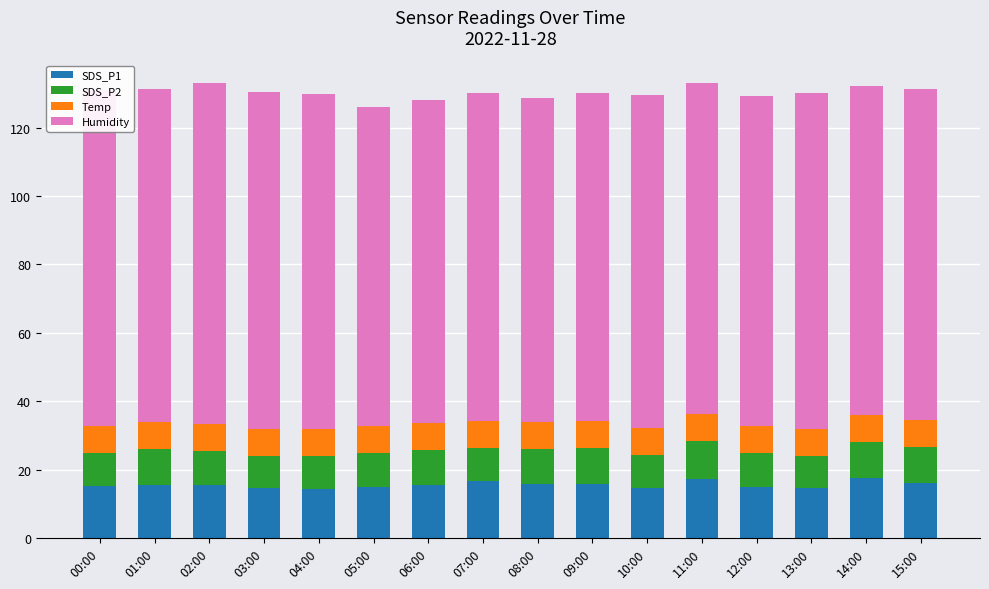

How many data points does each series have?

16